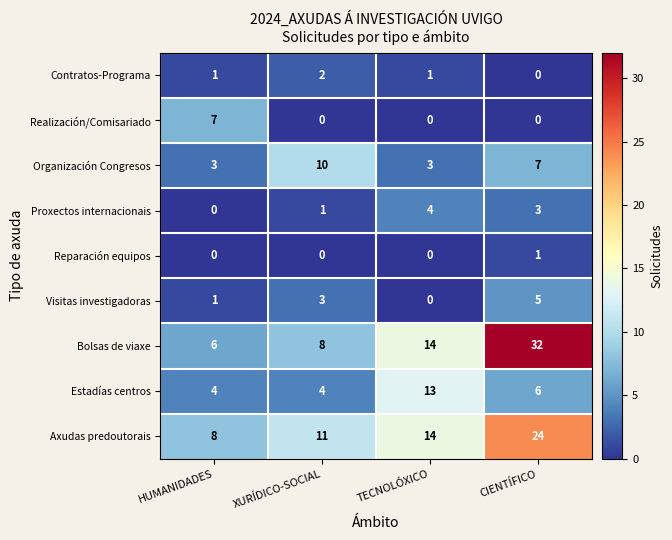

The Organización Congresos series shows 10 at XURÍDICO-SOCIAL. True or false?

True